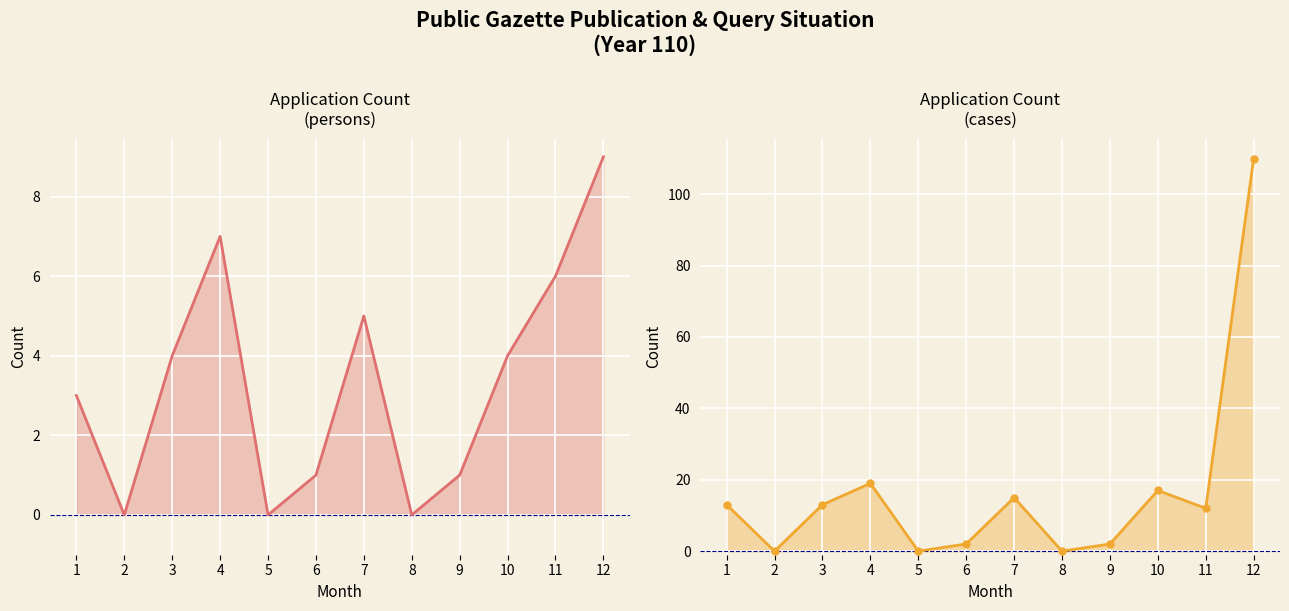

What is the value of the Application Count (cases) point at the 4th from the left?

19